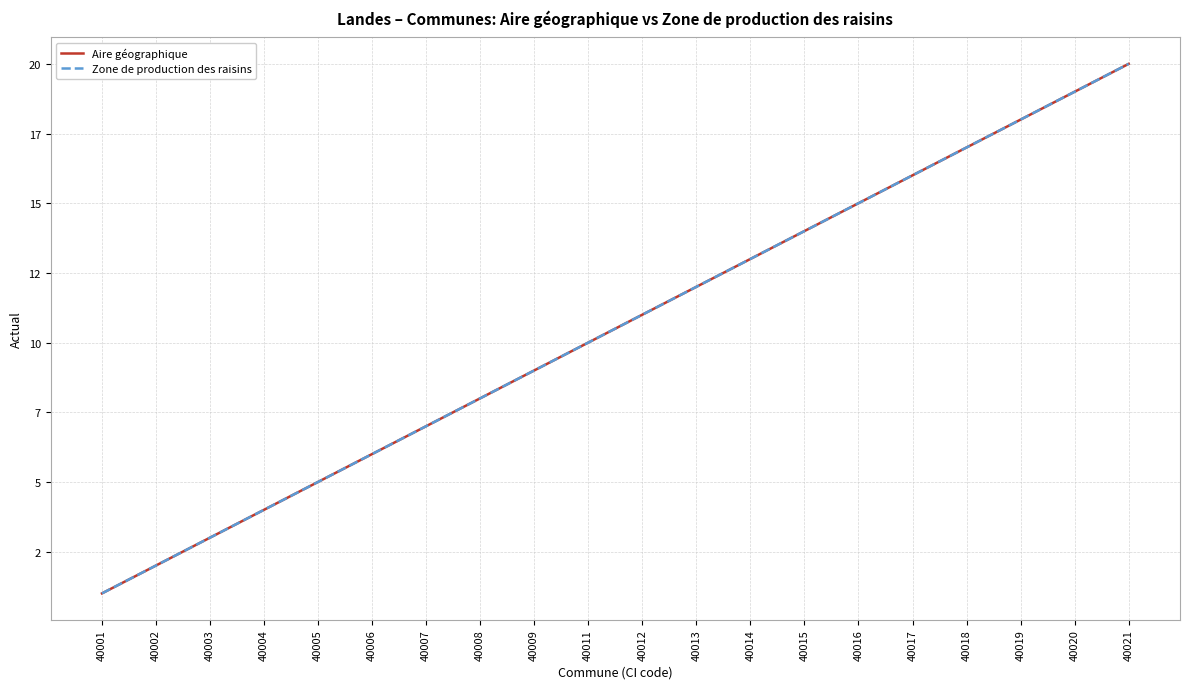

Does the chart display data point markers on the line(s)?

No